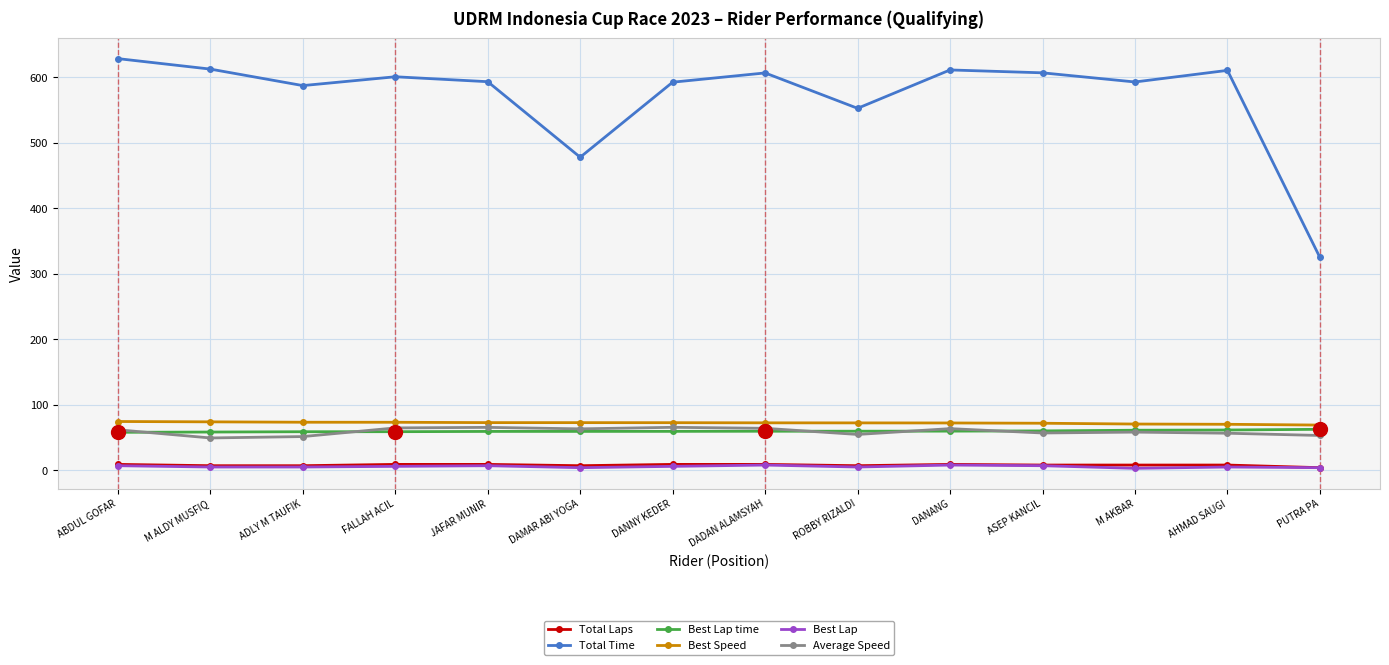

What position from the right is ASEP KANCIL?

4